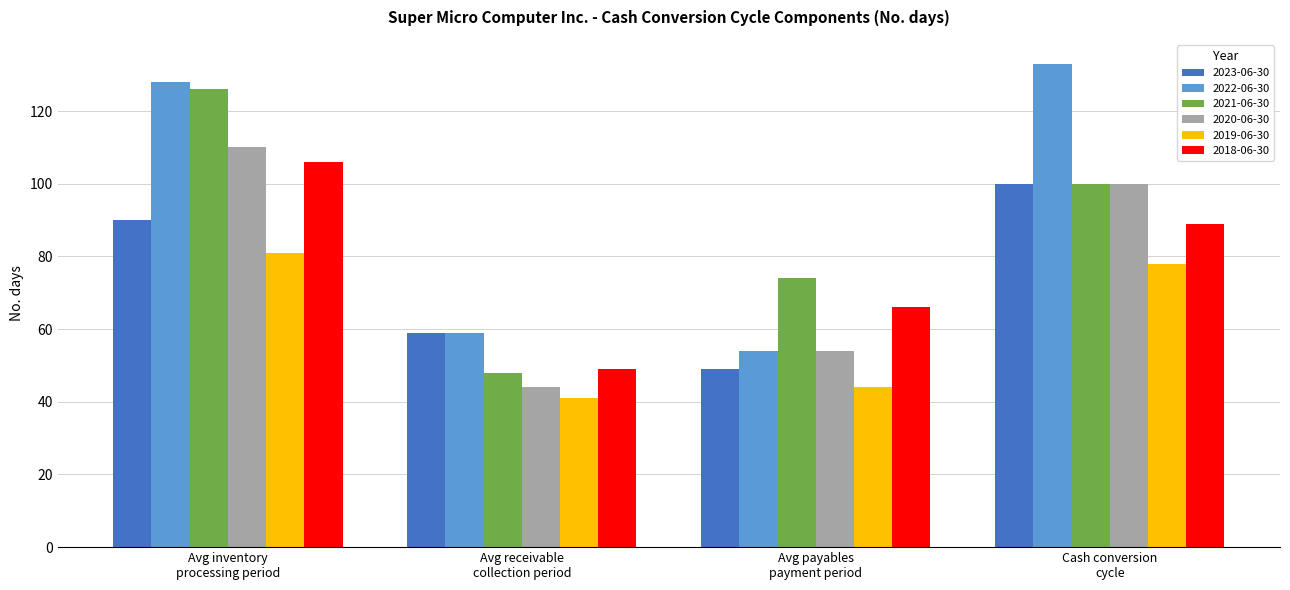

What is the greatest value displayed?

133